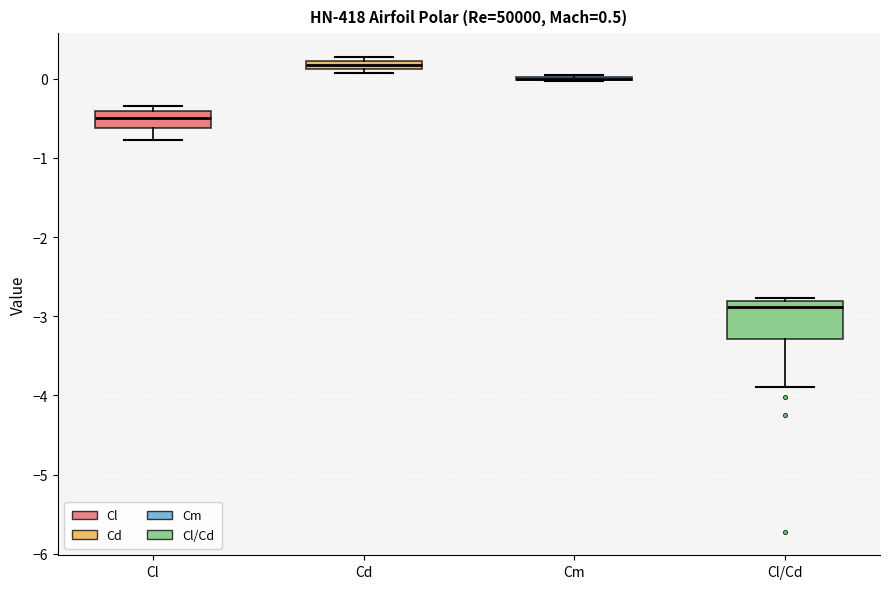

Where is the upper edge of the box for Cl/Cd on the y-axis? The values are not printed on the chart, so give them approximately, as read against the axis.

-2.8